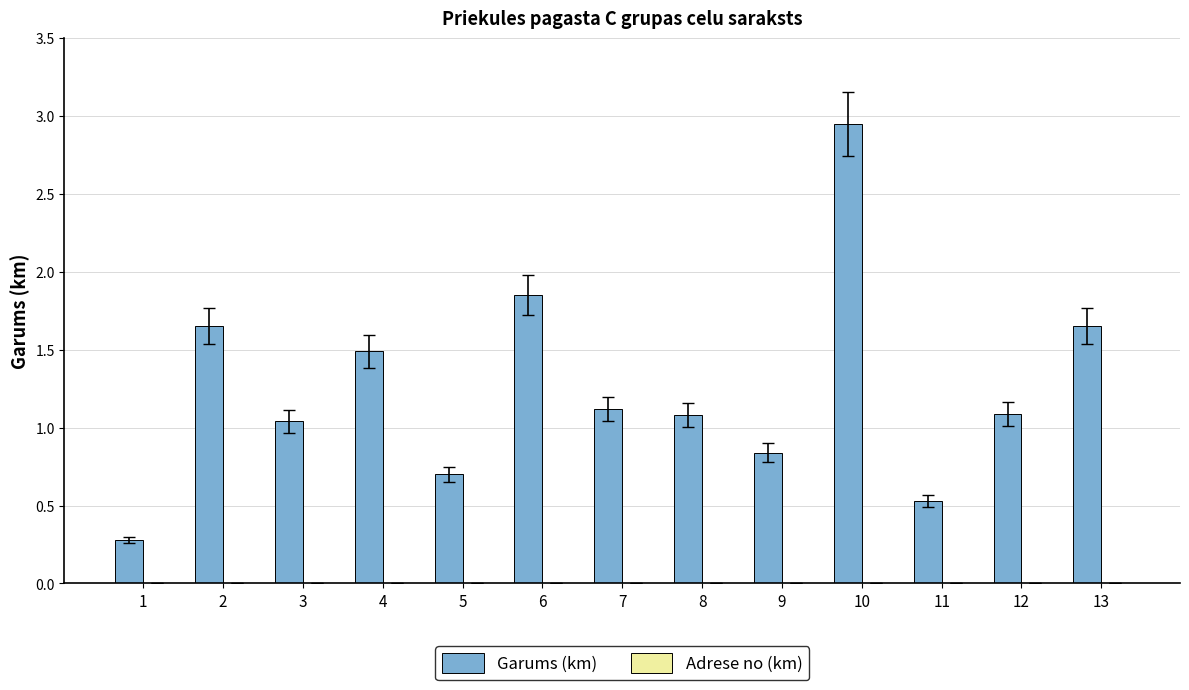

Which label corresponds to the largest value in the chart?

10